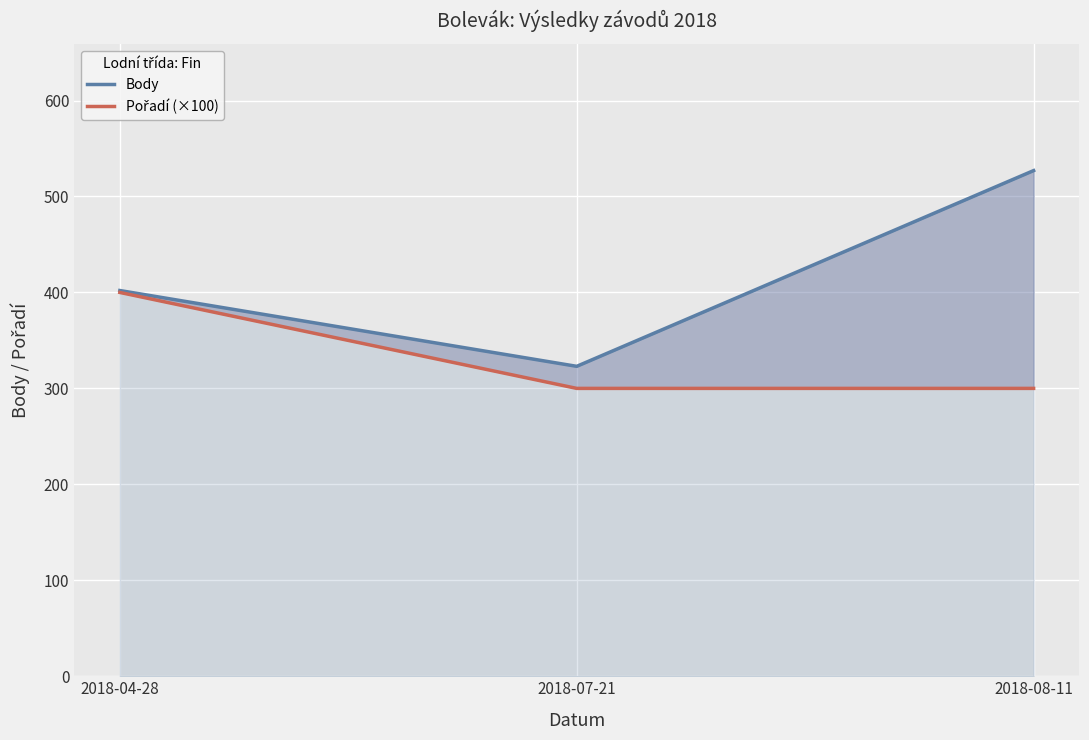

What is the value of the Body point at the 1st from the left?

402